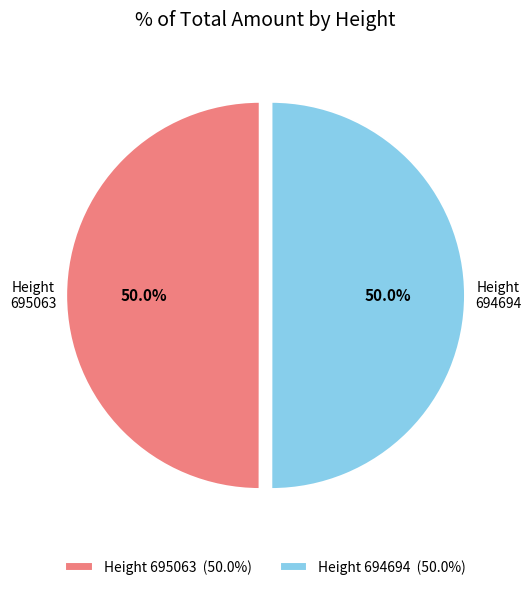

What is the ratio of the value at 695063 to the value at 694694?

1.0